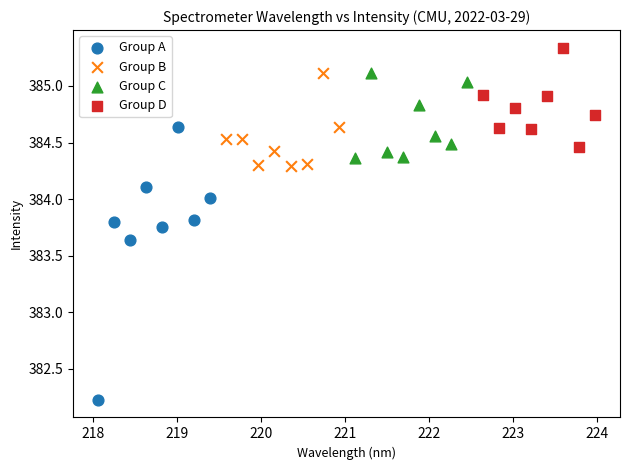

Which series contains the lowest Y value?

Group A